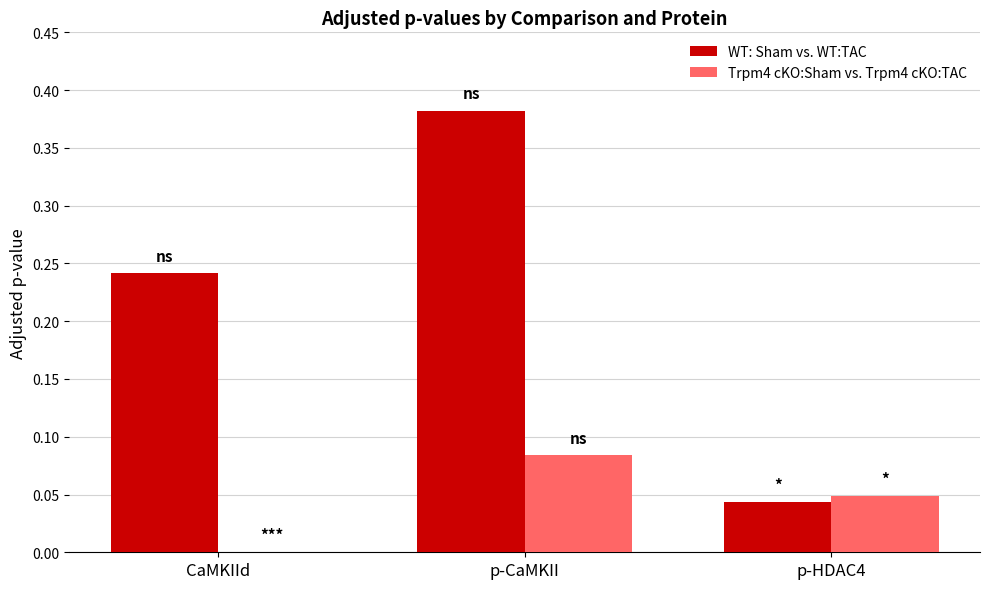

Which series changed the most between CaMKIId and p-HDAC4?

WT: Sham vs. WT:TAC